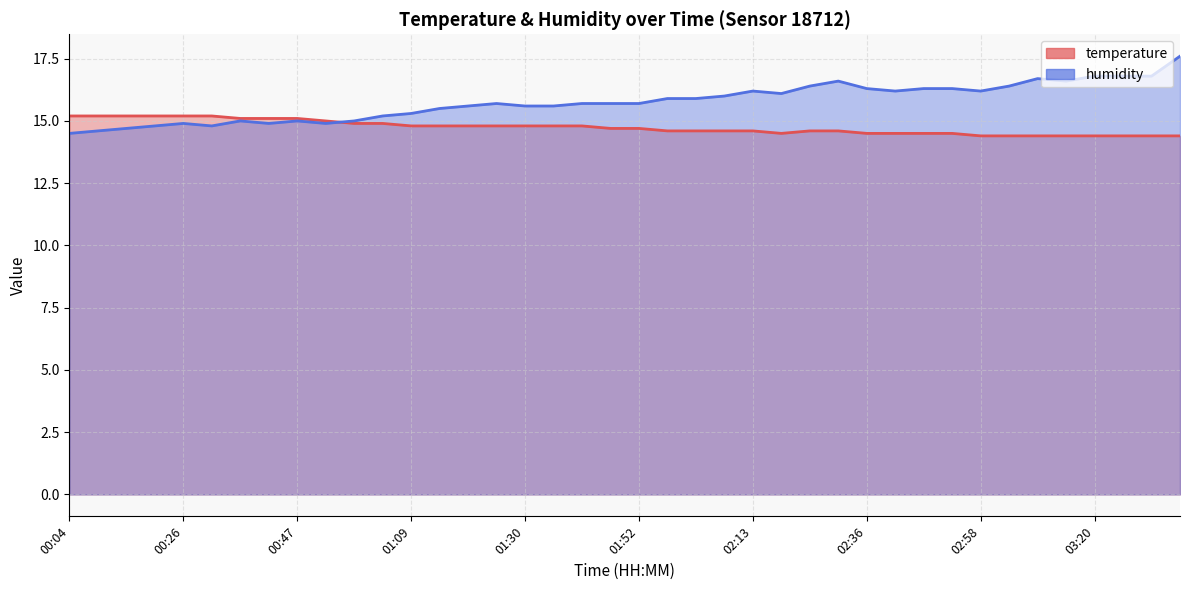

What is the maximum value shown in the chart?

17.6